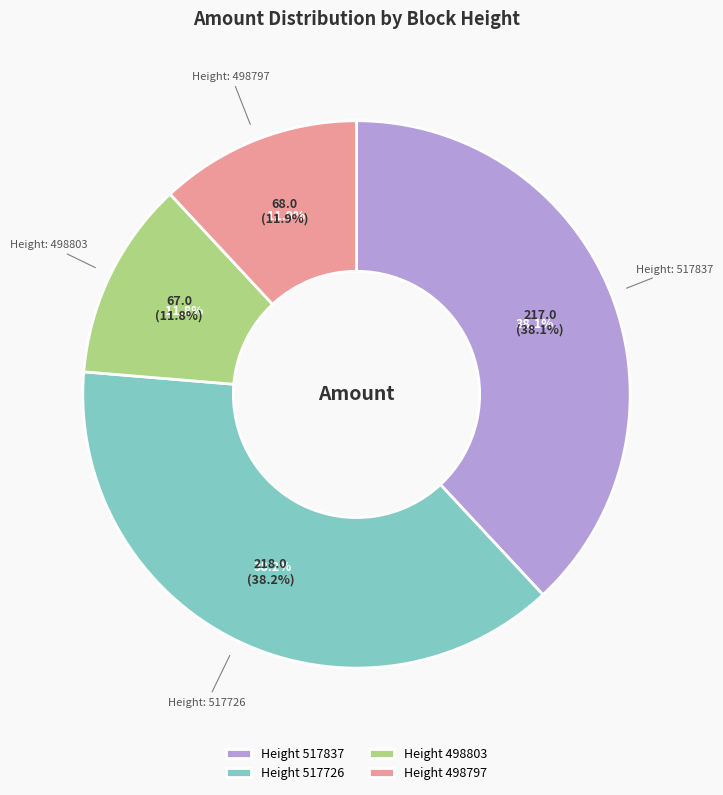

To the nearest percent, what is the average slice percentage?

25%